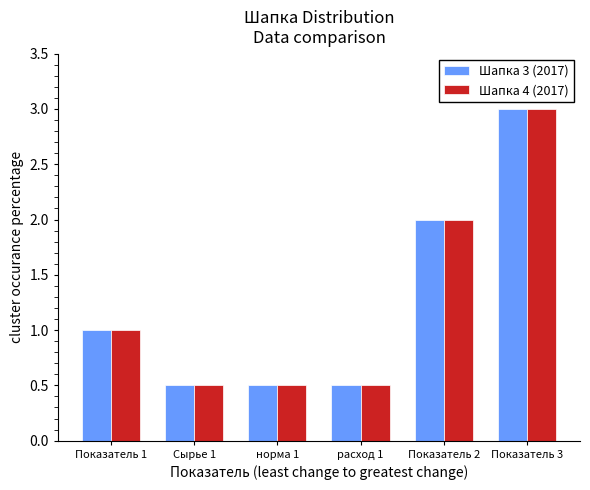

Reading left to right, extract all data points from this chart.

Шапка 3 (2017): Показатель 1=1.0	Сырье 1=0.5	норма 1=0.5	расход 1=0.5	Показатель 2=2.0	Показатель 3=3.0
Шапка 4 (2017): Показатель 1=1.0	Сырье 1=0.5	норма 1=0.5	расход 1=0.5	Показатель 2=2.0	Показатель 3=3.0